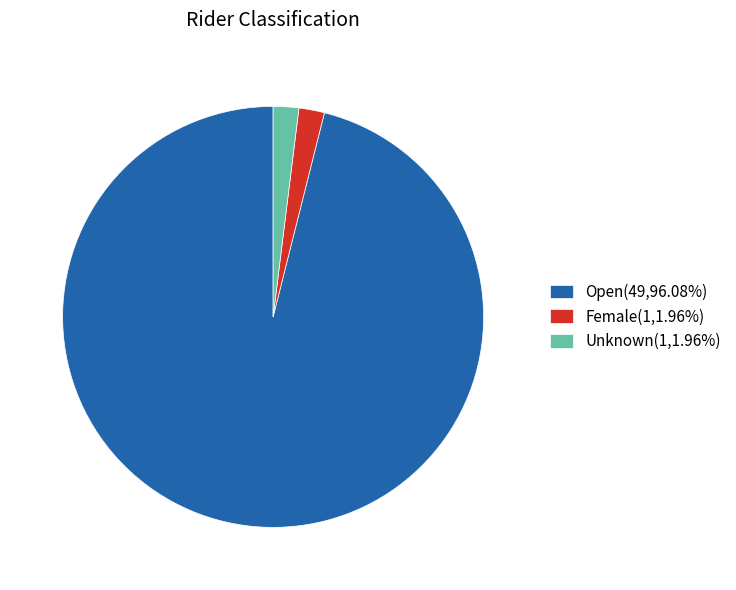

Does Female(1,1.96%) represent more than half of the total?

No